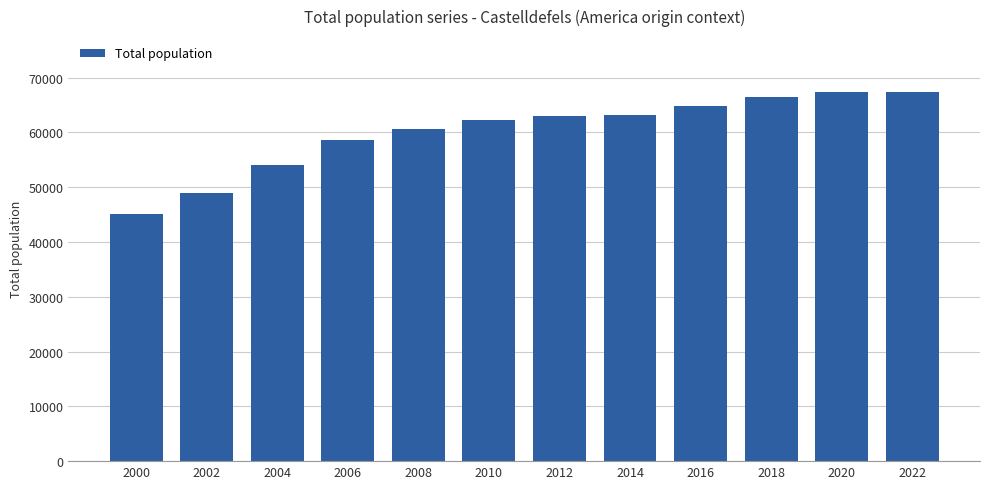

The value at 2012 is 62989. True or false?

True